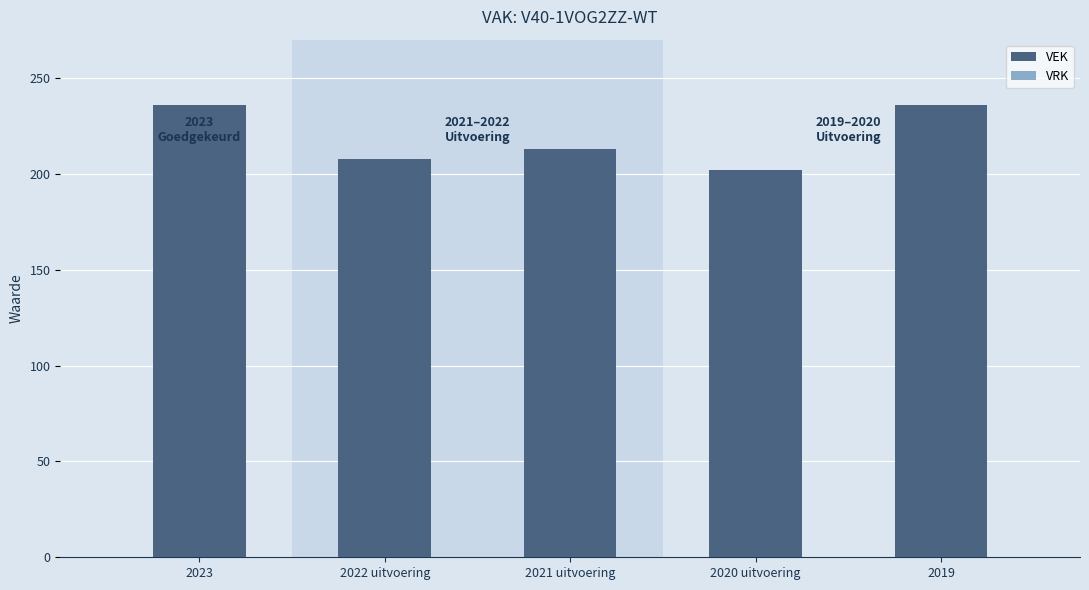

What is the label of the 3rd bar from the right?

2021 uitvoering